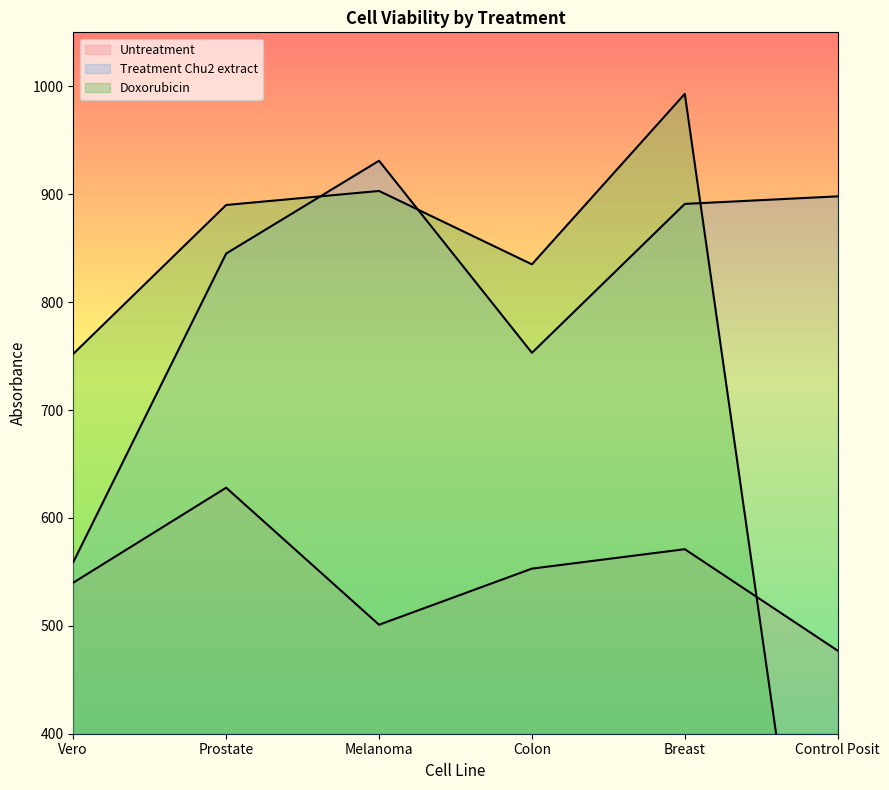

How many values in the Doxorubicin series exceed 890?

2